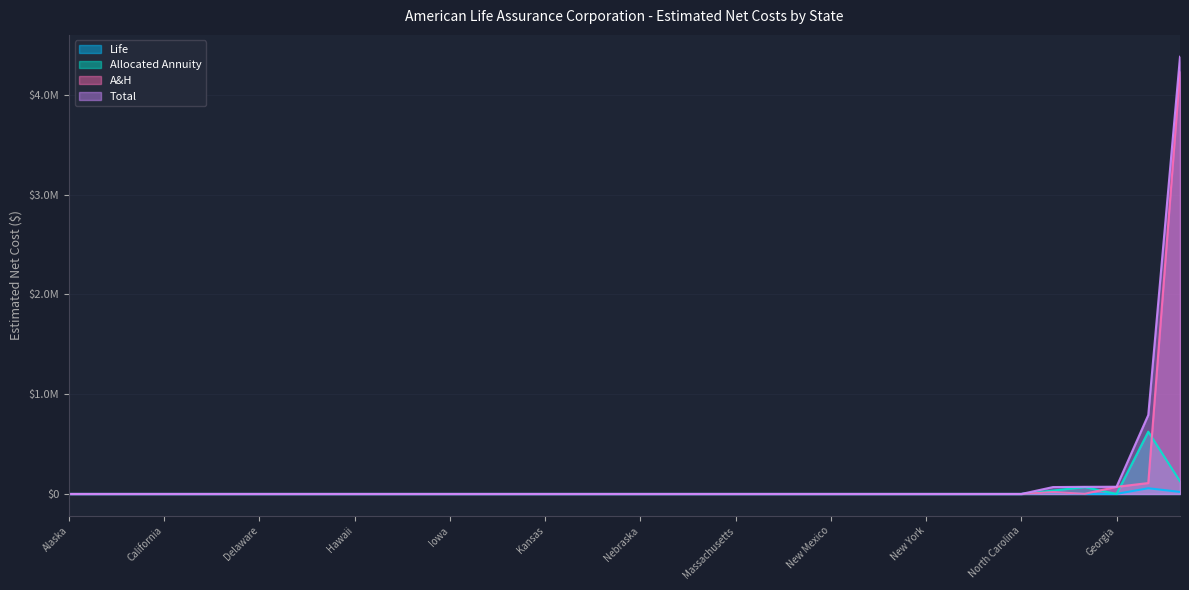

In A&H, how many points are higher than both neighbors (excluding endpoints)?

3